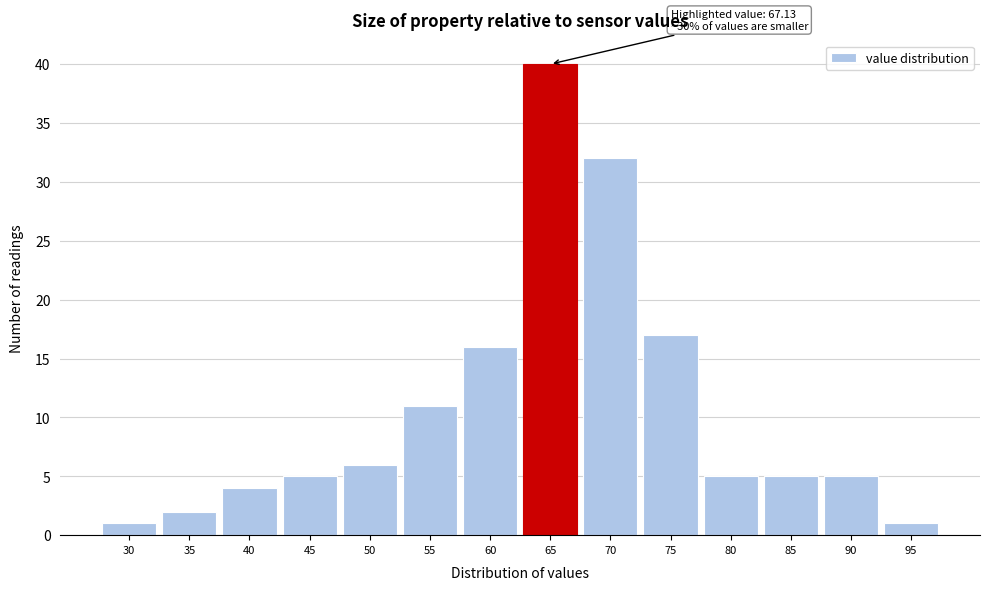

Reading left to right, what are all the values shown in this chart?

30=1	35=2	40=4	45=5	50=6	55=11	60=16	65=40	70=32	75=17	80=5	85=5	90=5	95=1